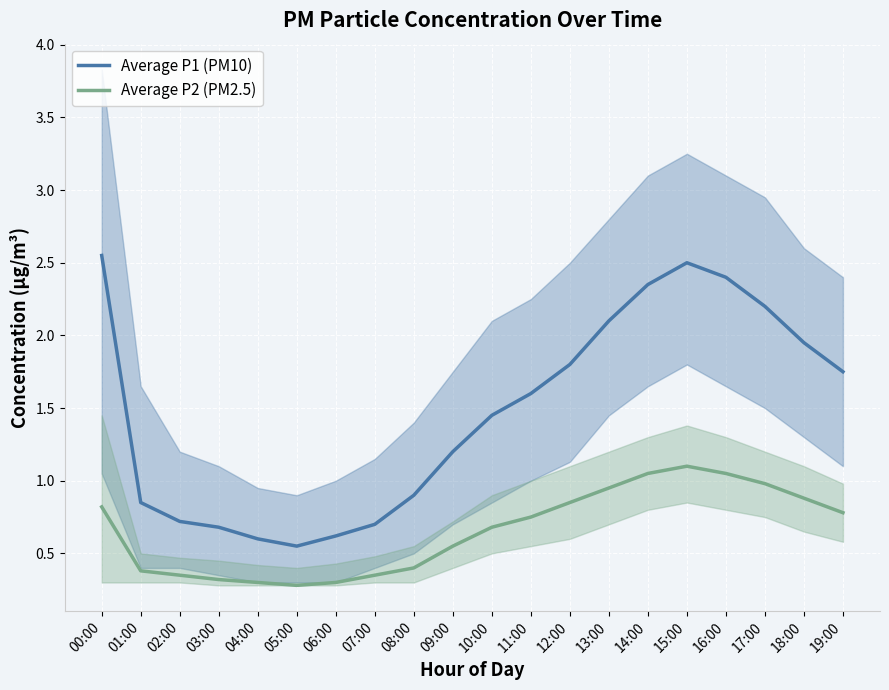

True or false: Average P1 (PM10) and Average P2 (PM2.5) intersect in this chart.

False